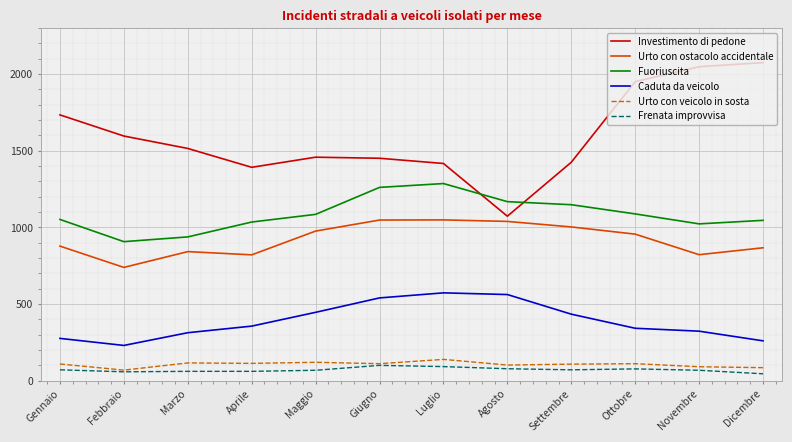

True or false: Frenata improvvisa has a value of 78 at Agosto.

True